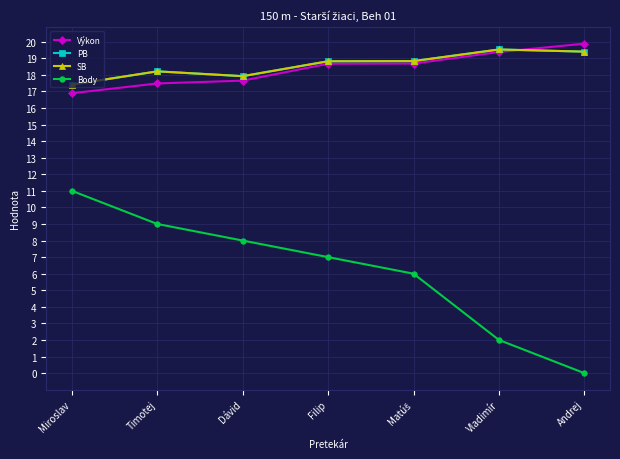

What is the label of the 1st point from the left?

Miroslav